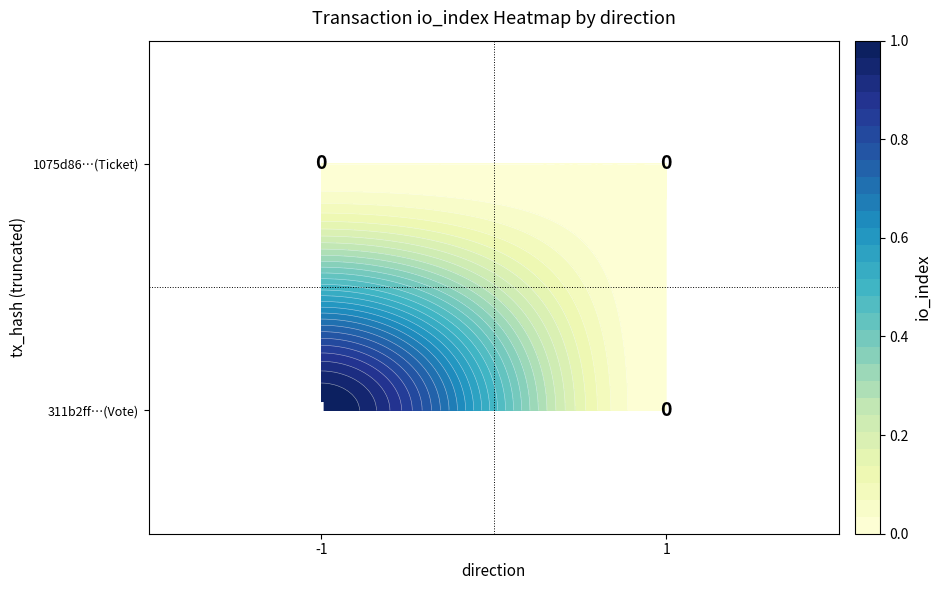

The value of 1075d86b7a8b07931dd284bdf4465f51ea740bf at direction_1 is 0. True or false?

True